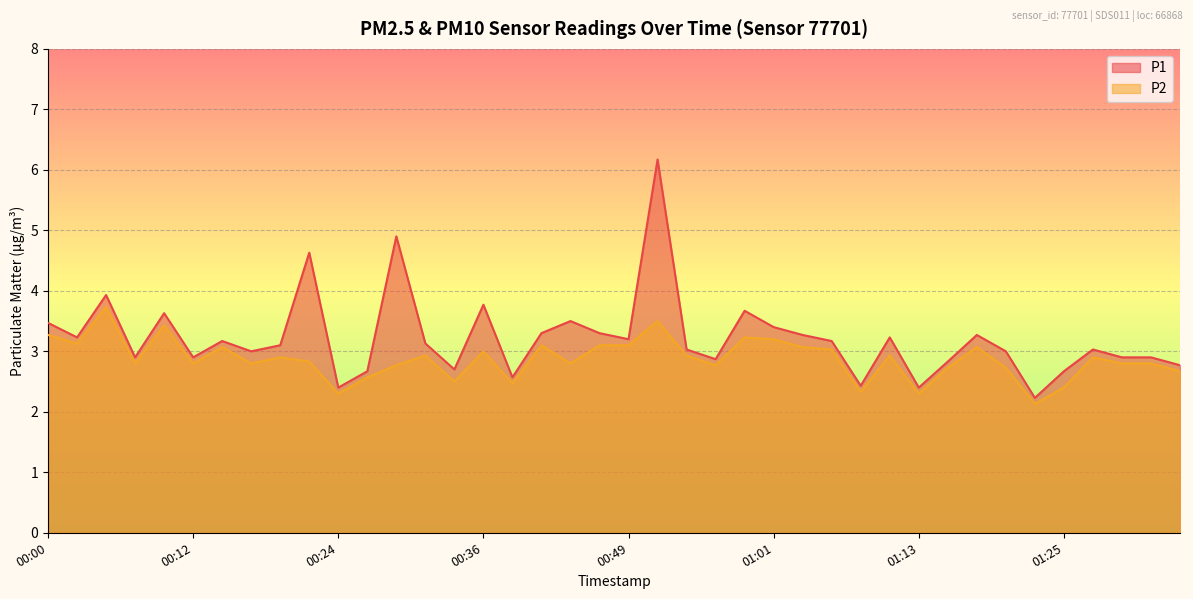

Reading left to right, extract all data points from this chart.

P1: 00:00=3.5	00:02=3.2	00:05=3.9	00:07=2.9	00:10=3.6	00:12=2.9	00:15=3.2	00:17=3.0	00:19=3.1	00:22=4.6	00:24=2.4	00:27=2.7	00:29=4.9	00:32=3.1	00:34=2.7	00:36=3.8	00:39=2.6	00:41=3.3	00:44=3.5	00:46=3.3	00:49=3.2	00:51=6.2	00:53=3.0	00:56=2.9	00:58=3.7	01:01=3.4	01:03=3.3	01:06=3.2	01:08=2.4	01:10=3.2	01:13=2.4	01:15=2.8	01:18=3.3	01:20=3.0	01:23=2.2	01:25=2.7	01:27=3.0	01:30=2.9	01:32=2.9	01:35=2.8
P2: 00:00=3.3	00:02=3.1	00:05=3.7	00:07=2.8	00:10=3.4	00:12=2.8	00:15=3.1	00:17=2.8	00:19=2.9	00:22=2.8	00:24=2.3	00:27=2.6	00:29=2.8	00:32=2.9	00:34=2.5	00:36=3.0	00:39=2.5	00:41=3.1	00:44=2.8	00:46=3.1	00:49=3.1	00:51=3.5	00:53=2.9	00:56=2.8	00:58=3.2	01:01=3.2	01:03=3.1	01:06=3.0	01:08=2.3	01:10=2.9	01:13=2.3	01:15=2.7	01:18=3.1	01:20=2.7	01:23=2.1	01:25=2.4	01:27=2.9	01:30=2.8	01:32=2.8	01:35=2.7